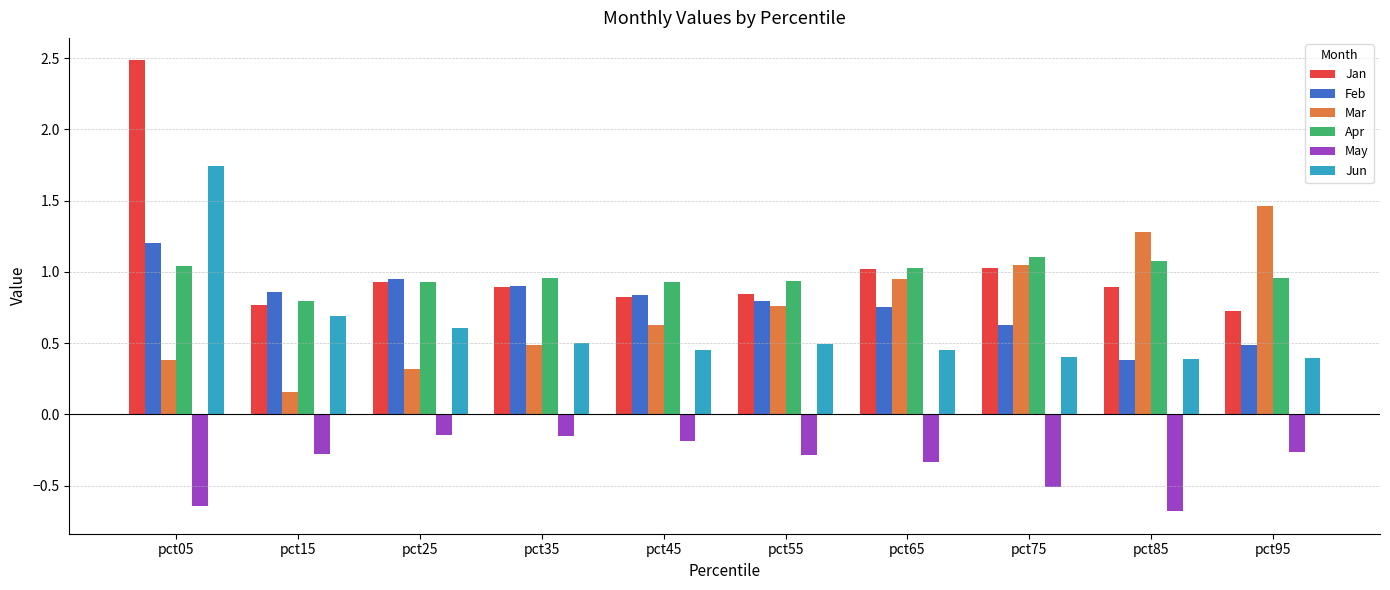

What is the difference between the maximum and second lowest values in the Mar series?

1.1